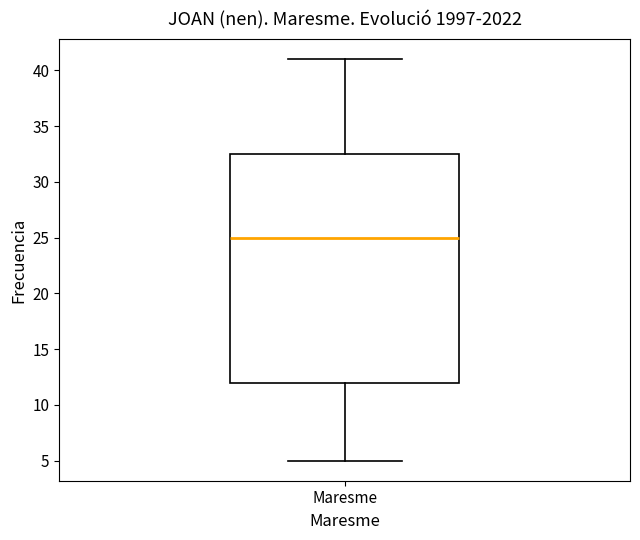

Transcribe this box plot: give where the median line is, the range the box spans, and where the two whiskers end, as read against the y-axis. The values are not printed on the chart, so give them approximately, as read against the axis.

median 25.0, box 12.0 to 32.5, whiskers 5.0 to 41.0